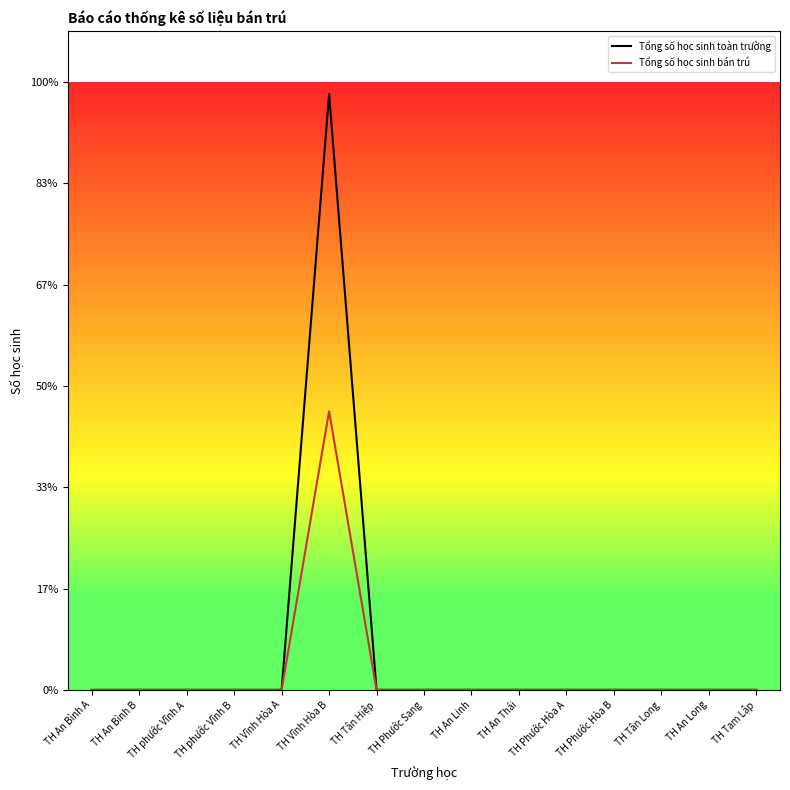

Which category has the highest value in the Tổng số học sinh toàn trường series?

TH Vĩnh Hòa B